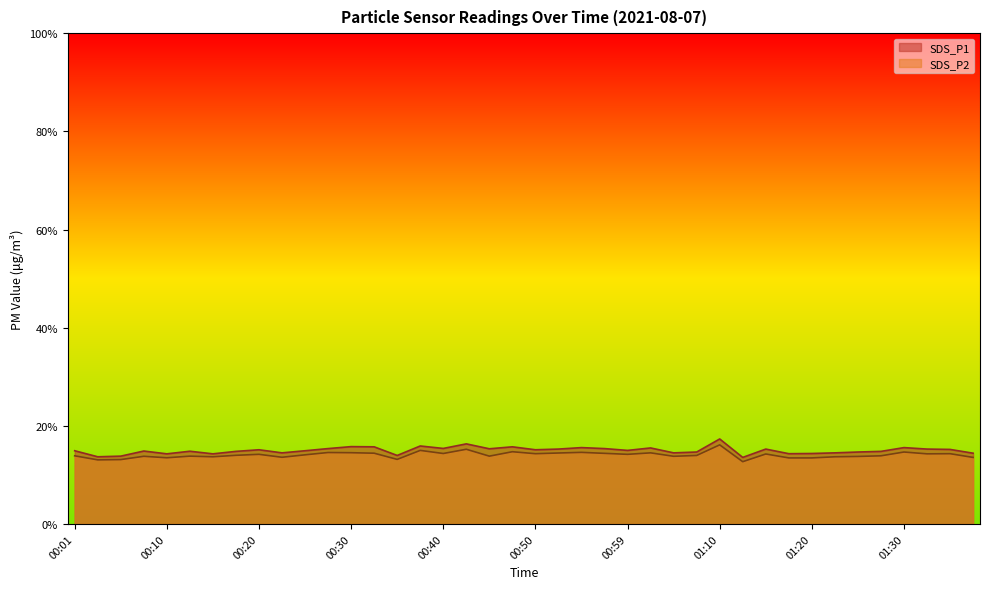

How many values in the SDS_P2 series are below 14?

19